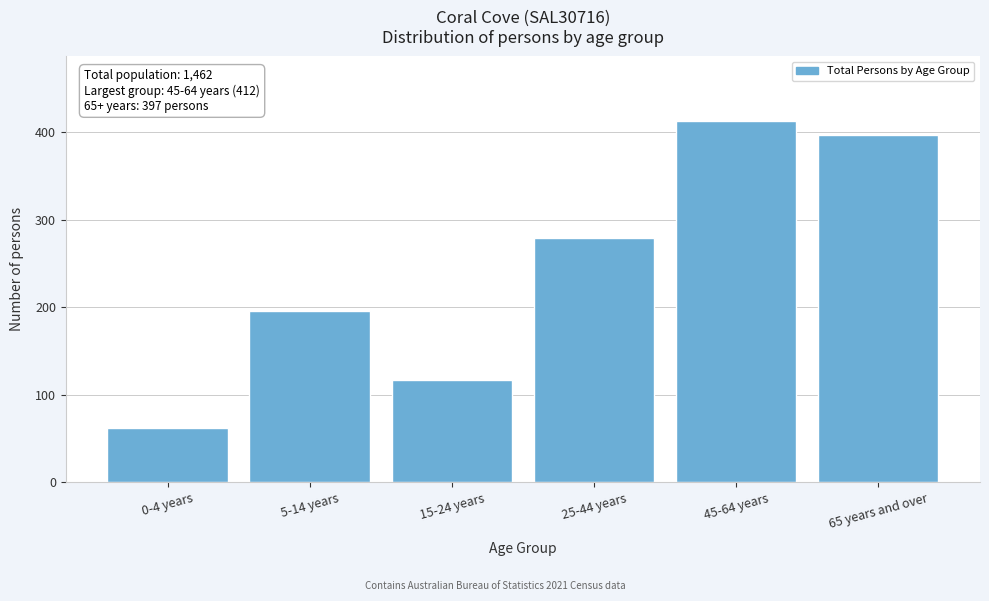

Reading right to left, transcribe all the data shown in this chart.

397	412	279	117	196	62